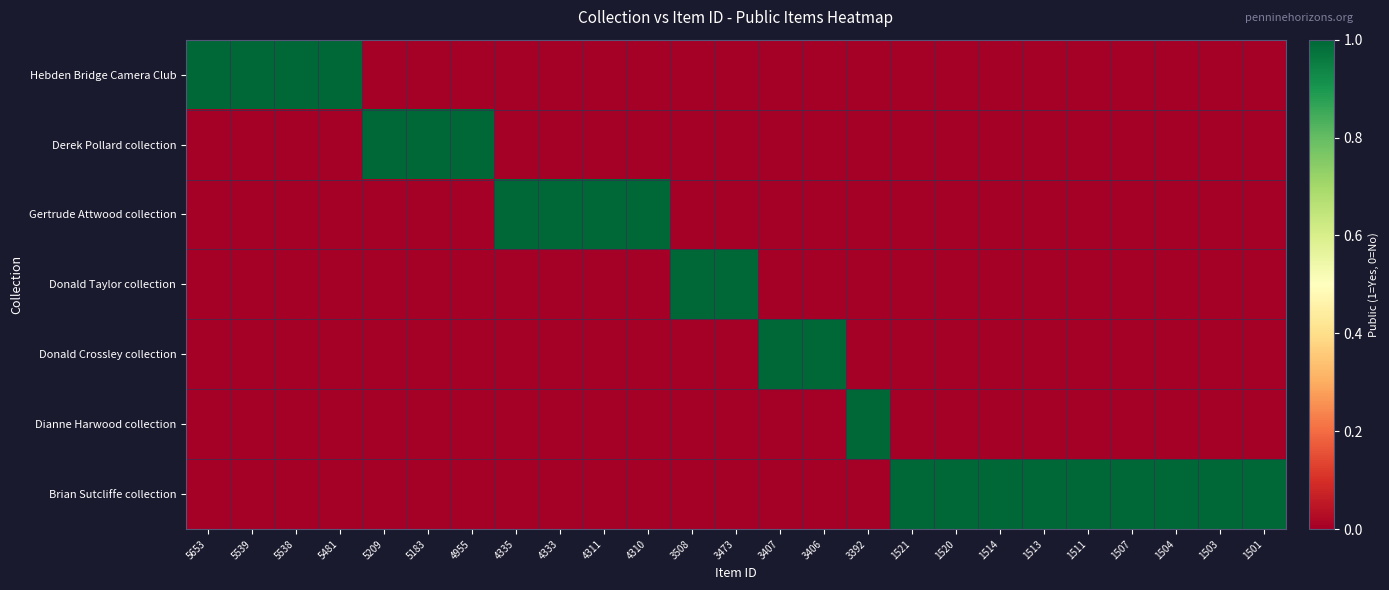

Rank the series at 3406 from lowest to highest value.

Hebden Bridge Camera Club, Derek Pollard collection, Gertrude Attwood collection, Donald Taylor collection, Dianne Harwood collection, Brian Sutcliffe collection, Donald Crossley collection